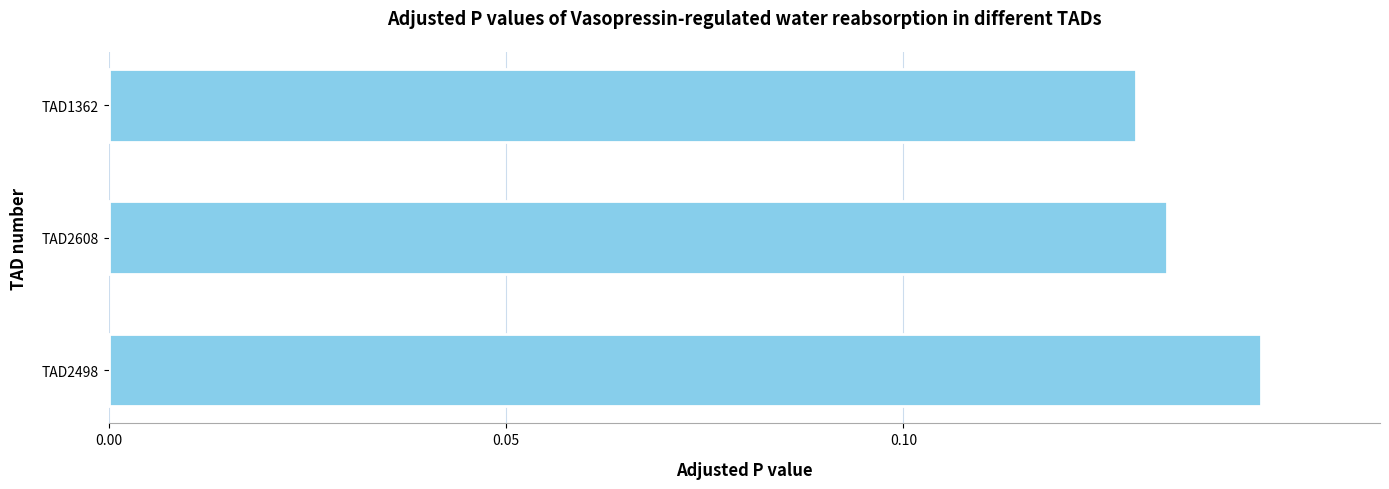

Is it true that the value at TAD2608 is 0.2?

False